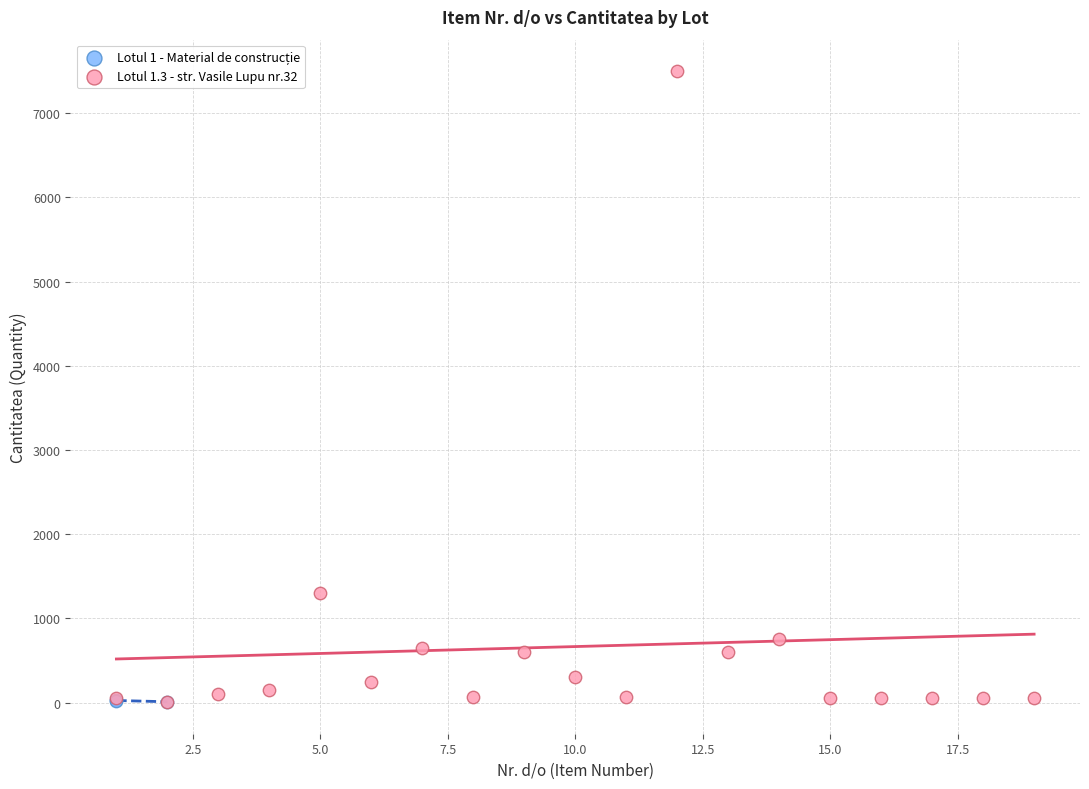

Which series reaches the maximum Y coordinate?

Lotul 1.3 - str. Vasile Lupu nr.32